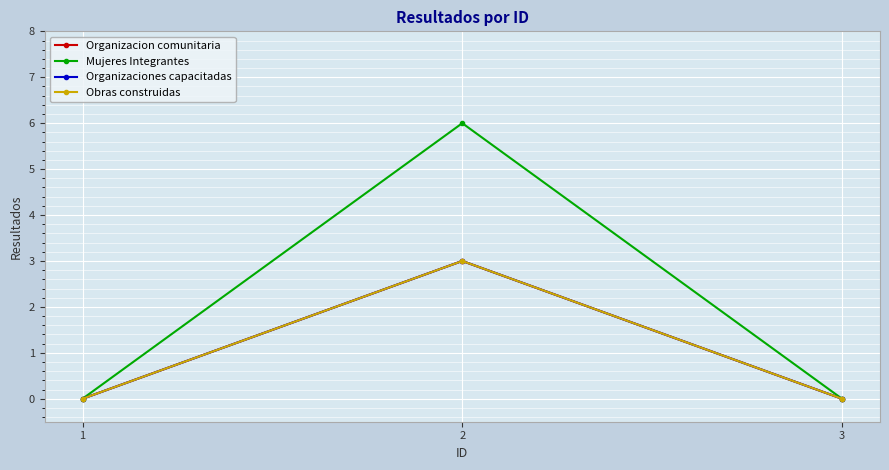

Between 1 and 2, which series saw the biggest shift?

Mujeres Integrantes